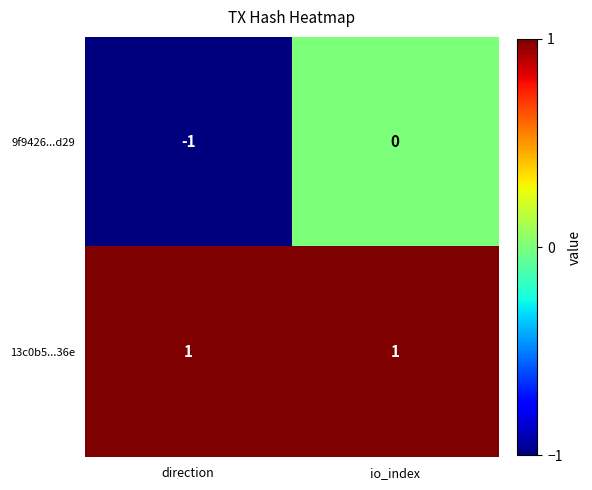

Between direction and io_index, which series saw the biggest shift?

9f9426...d29